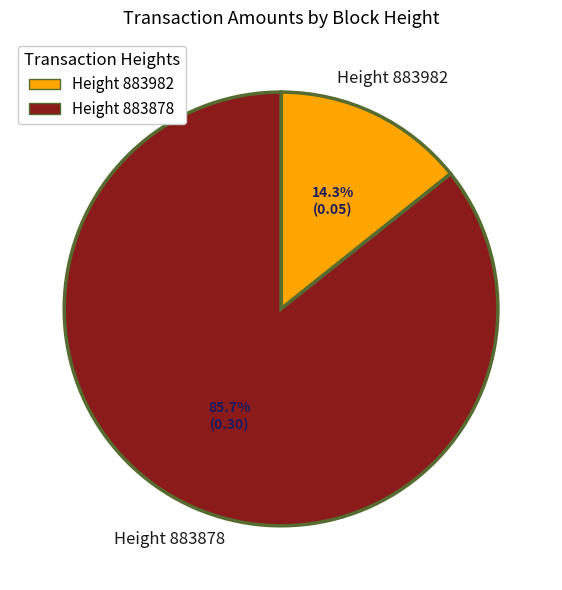

Rank the categories by value from lowest to highest.

Height 883982, Height 883878